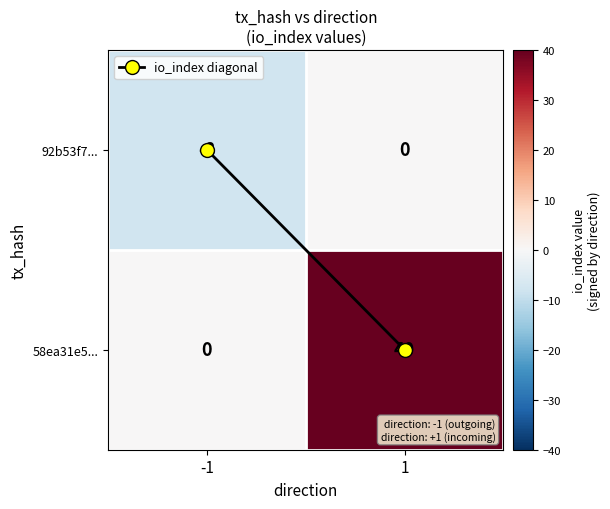

True or false: 92b53f7... has a value of -8 at -1.

True